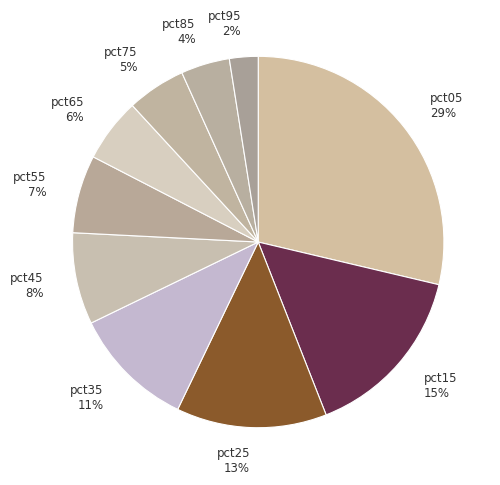

What is the largest slice in the pie chart?

pct05